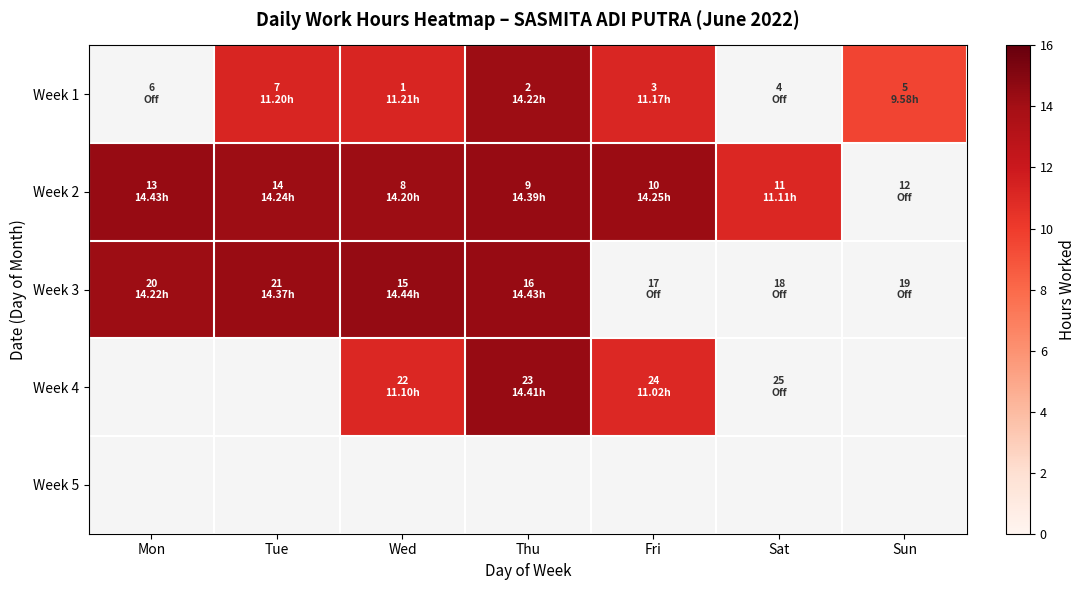

Count the number of data series in this chart.

5